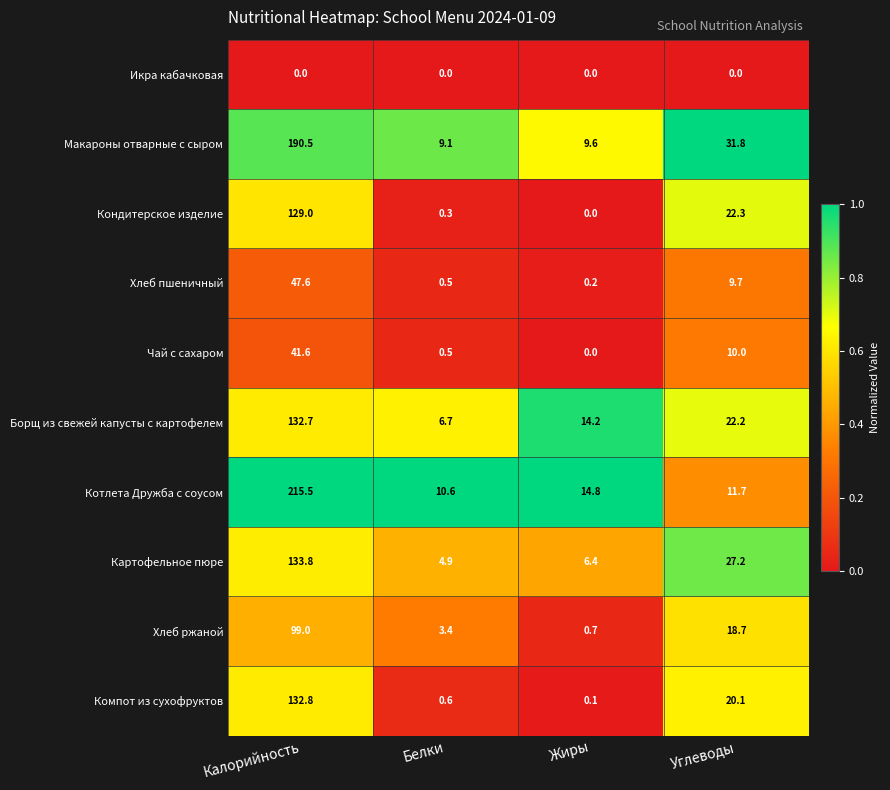

Where is Чай с сахаром nearest to the value 20?

Углеводы